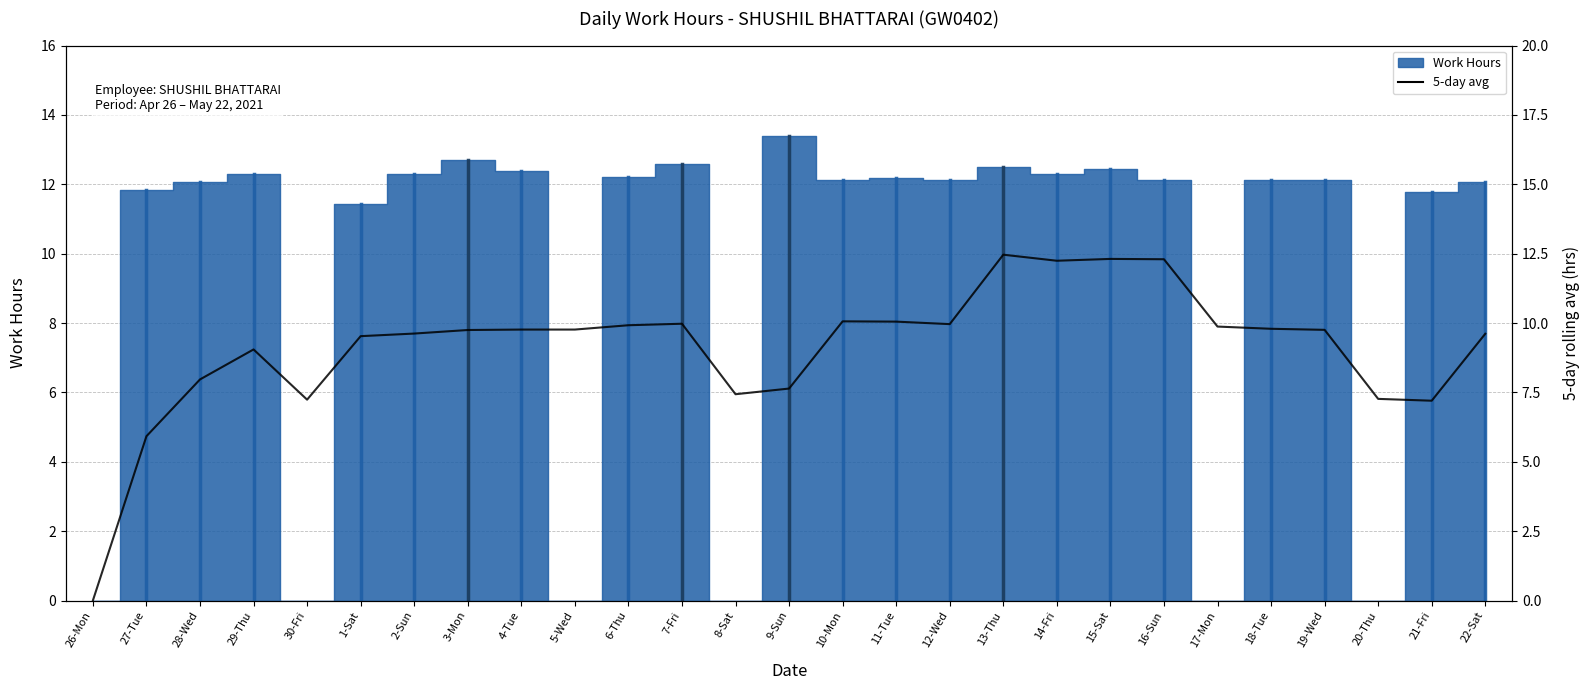

Between 19-Wed and 20-Thu, which is larger?

19-Wed